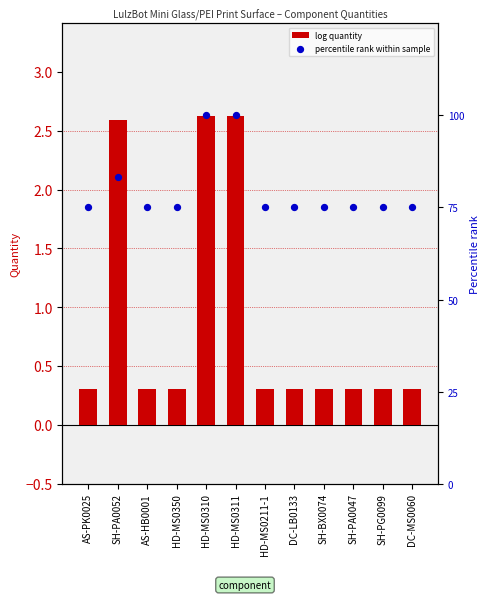

Is the value of percentile rank within sample at DC-MS0060 greater than the value of log quantity at HD-MS0310?

Yes